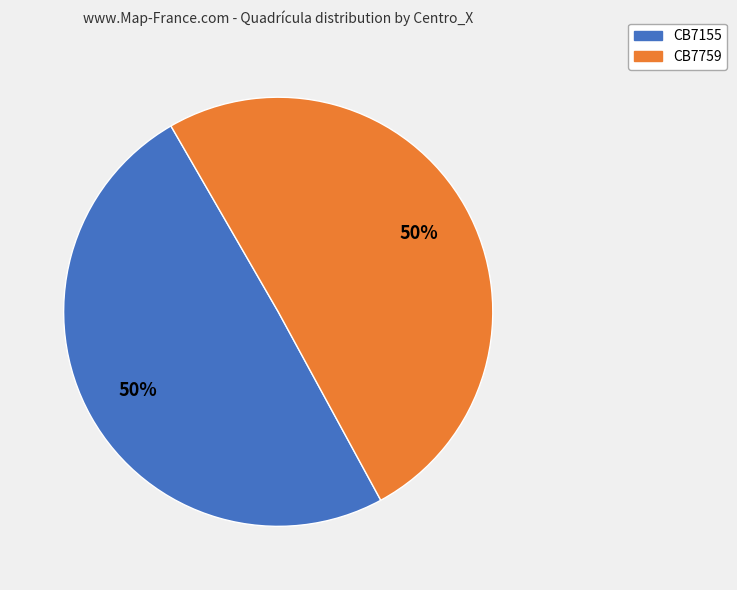

Is it true that CB7155 is 42% of the pie?

False